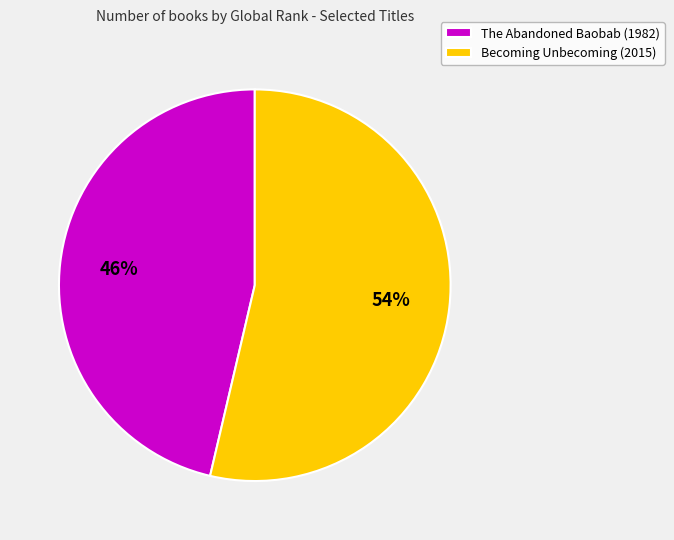

What is the majority slice?

Becoming Unbecoming (2015)